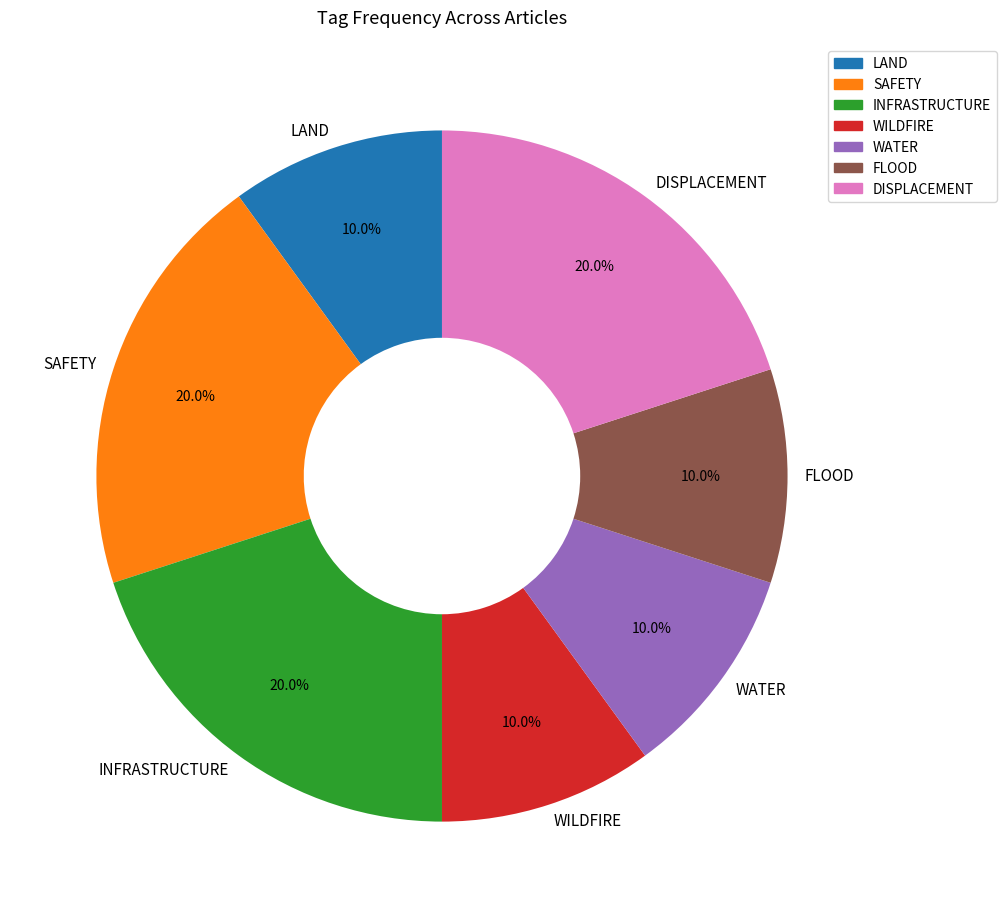

Between INFRASTRUCTURE and WATER, which is larger?

INFRASTRUCTURE